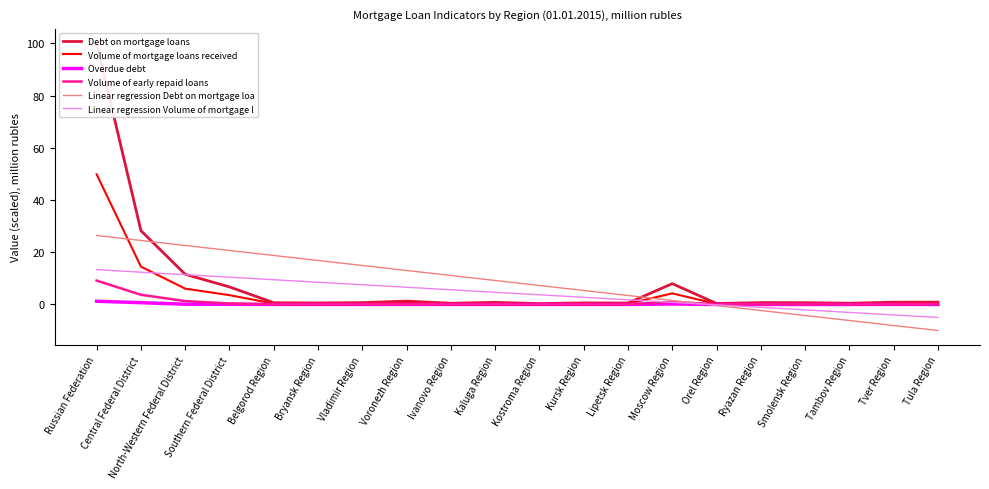

What position from the left is Ryazan Region?

16